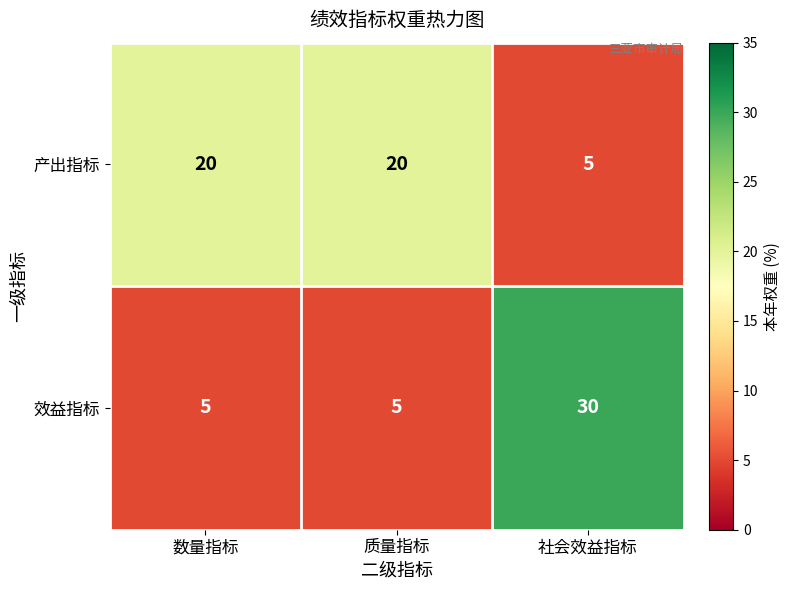

At how many categories does at least one series exceed 11?

3